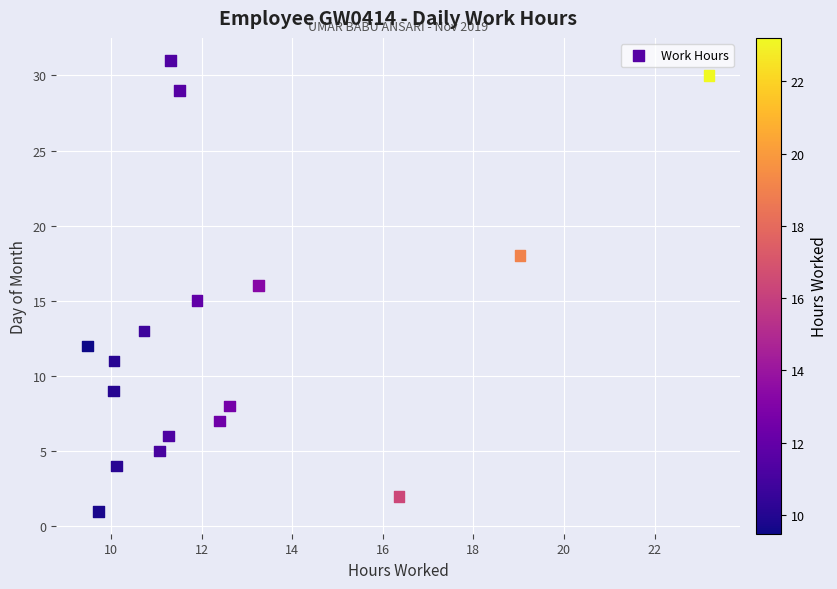

What is the range of Y values (max minus min)?

30